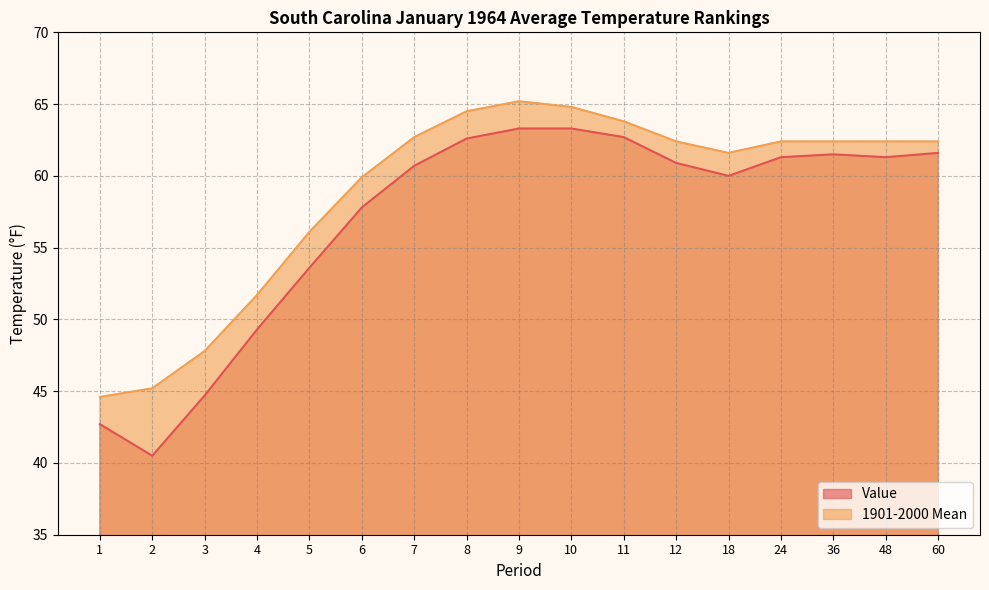

What is the sum of all 1901-2000 Mean values?

999.9